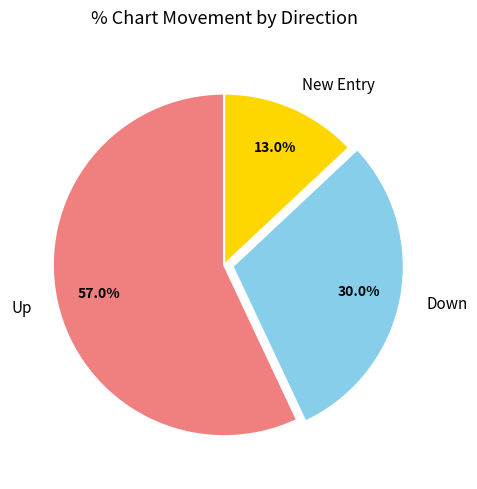

Between Up and New Entry, which is larger?

Up